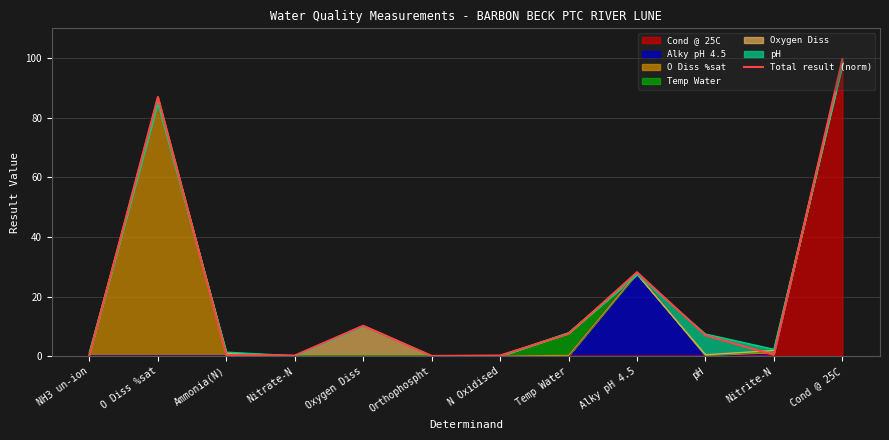

Which category has the highest value across all series?

Cond @ 25C